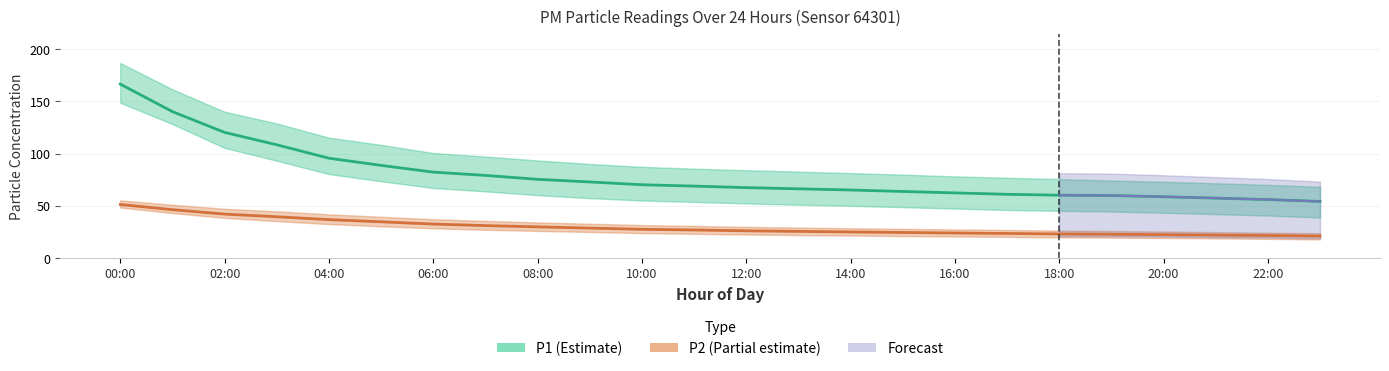

At which category is the sum across all series the highest?

00:00